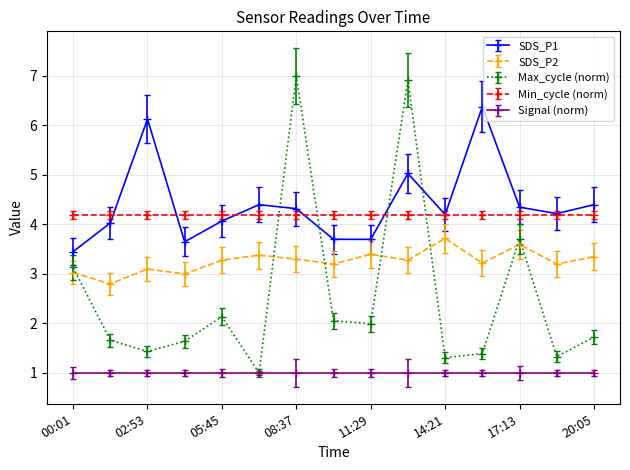

True or false: SDS_P1 has more than 1 points higher than both neighbors.

True